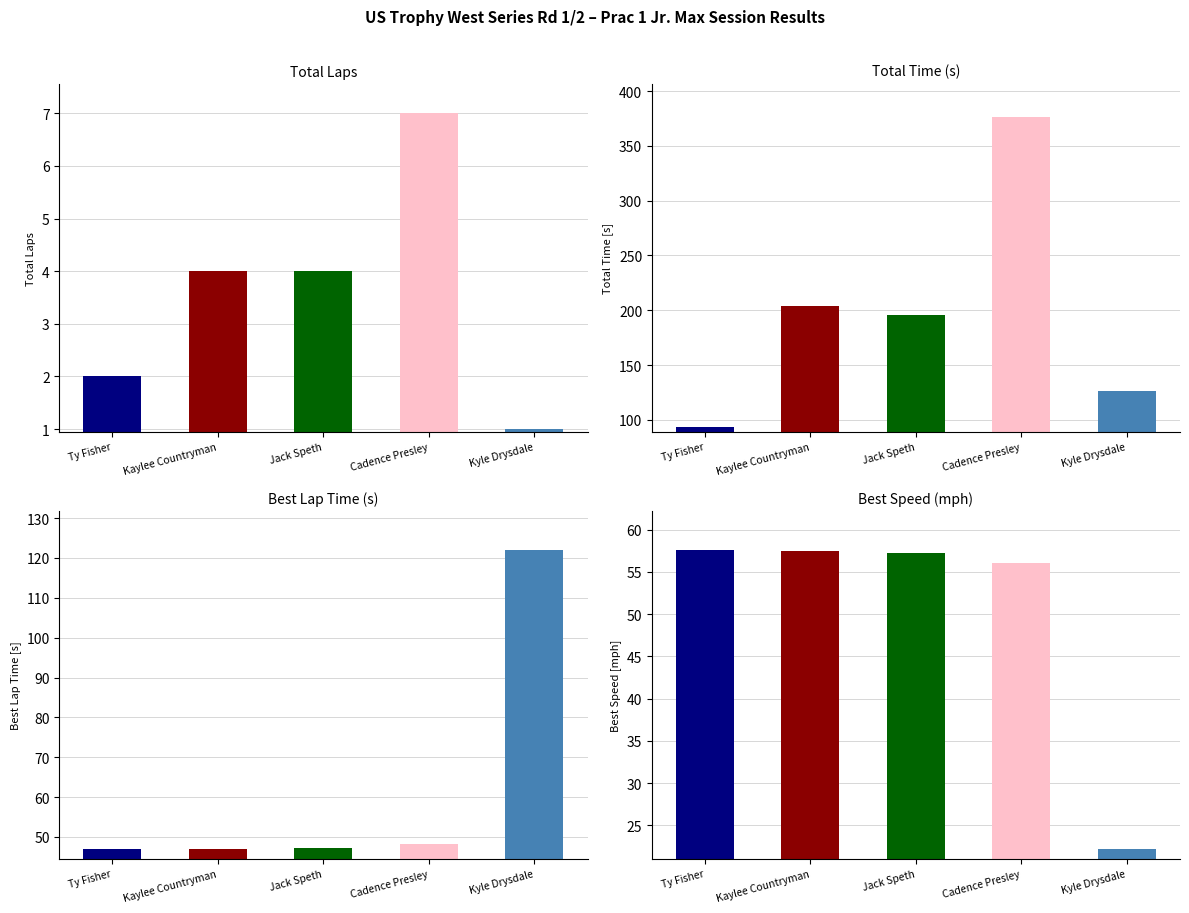

Rank the categories by Total Time value from lowest to highest.

Ty Fisher, Kyle Drysdale, Jack Speth, Kaylee Countryman, Cadence Presley